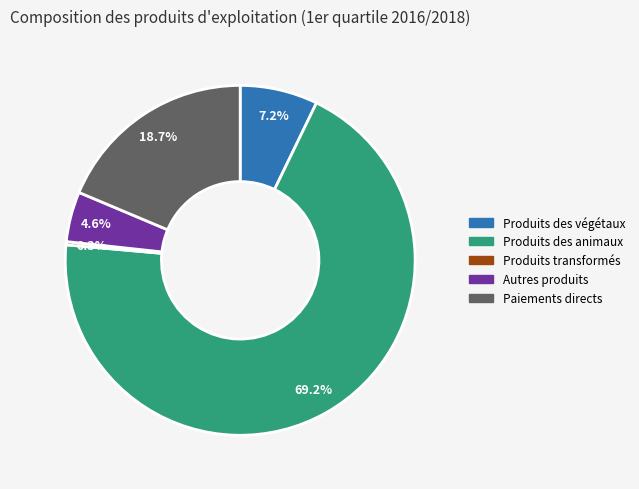

True or false: Autres produits accounts for 5% of the total.

True